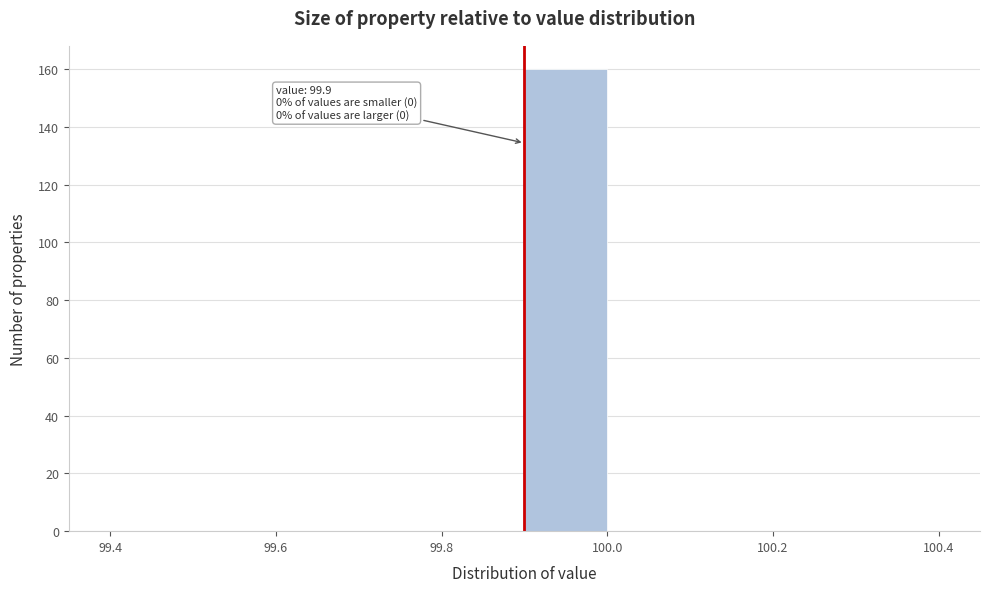

Which range on the x-axis has the tallest bar?

99.9 to 100.0